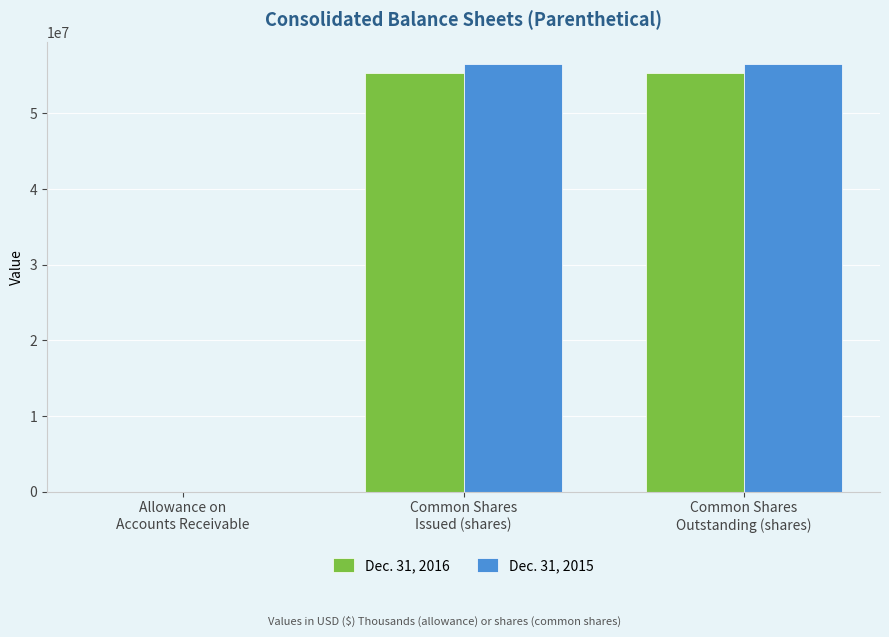

Which series has the largest total across all categories?

Dec. 31, 2015